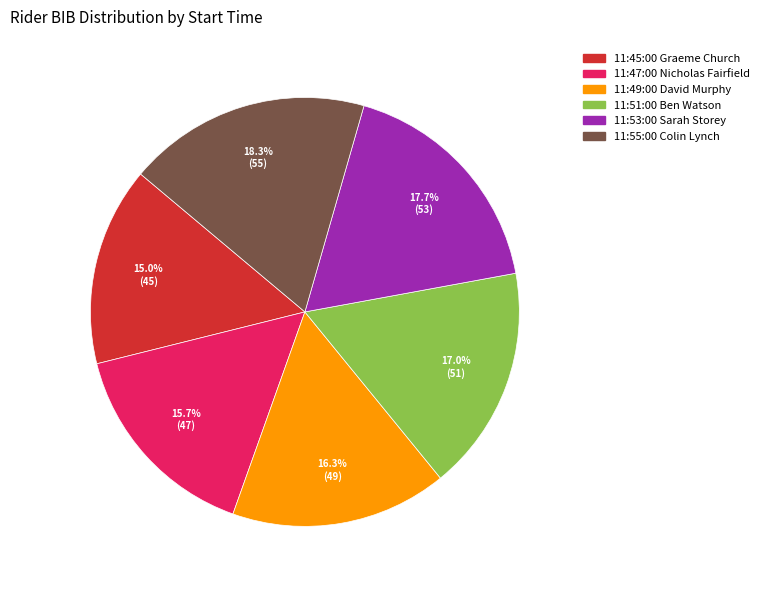

True or false: 11:45:00 Graeme Church accounts for 15% of the total.

True